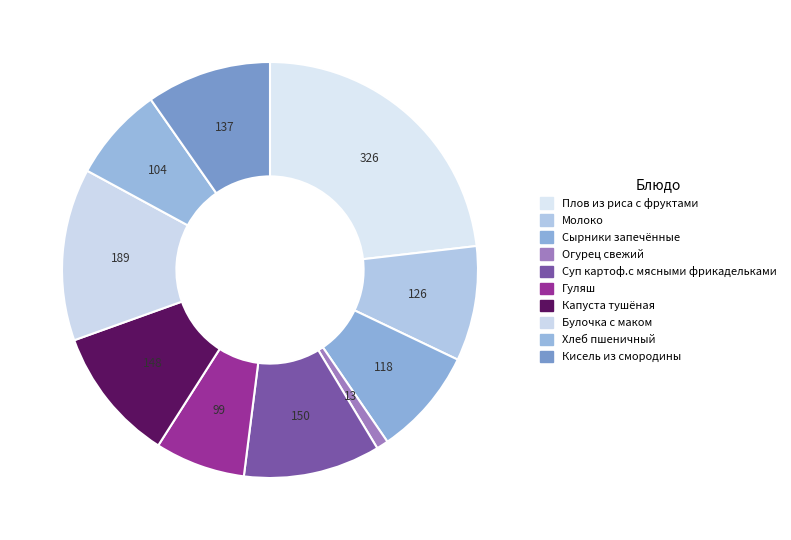

To the nearest percent, what portion does Молоко represent?

9%